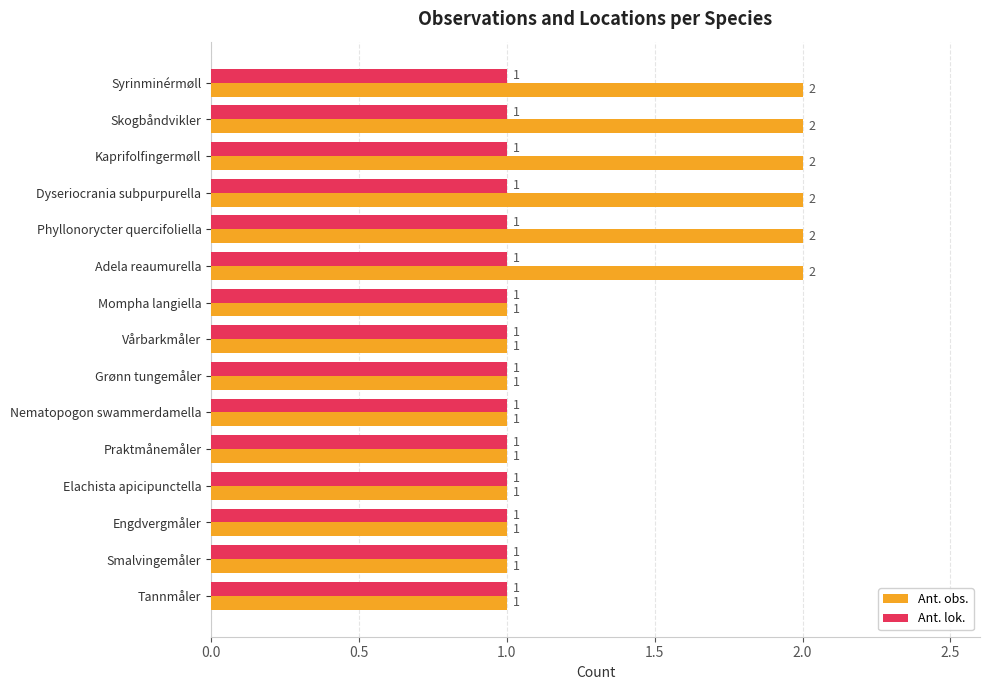

True or false: Ant. obs. has a value of 1 at Grønn tungemåler.

True